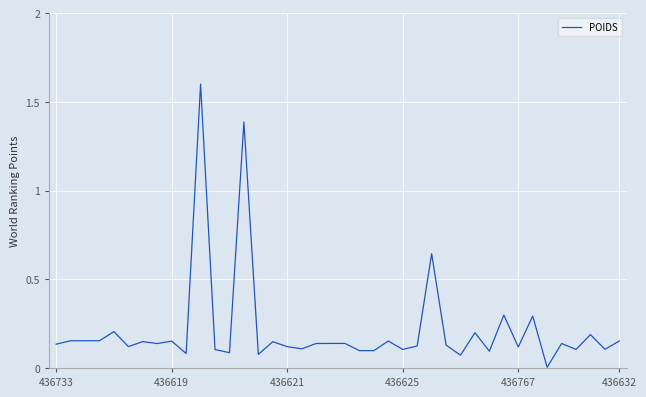

What is the greatest value displayed?

1.6